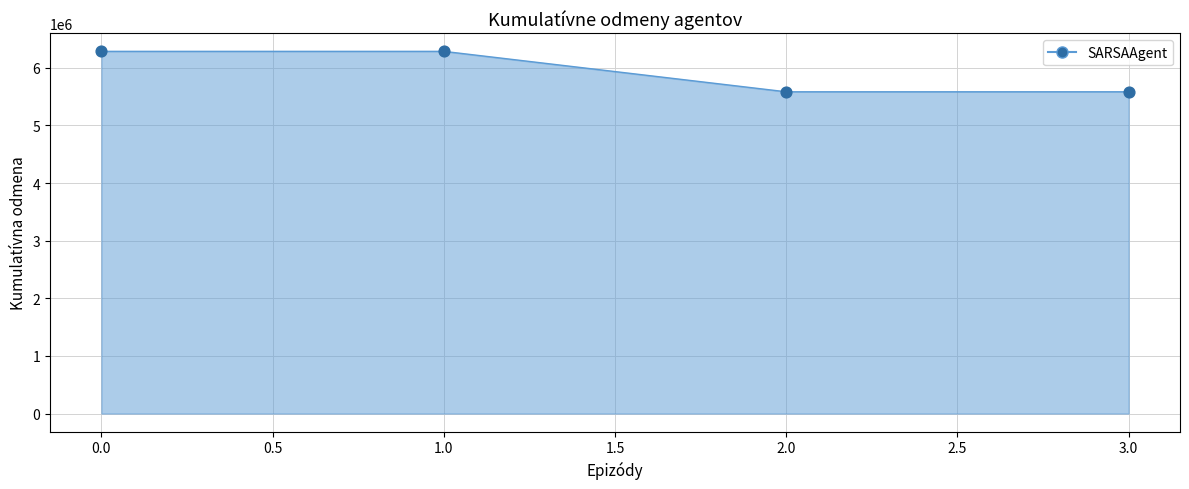

Between 3.0 and 1.0, which is larger?

1.0